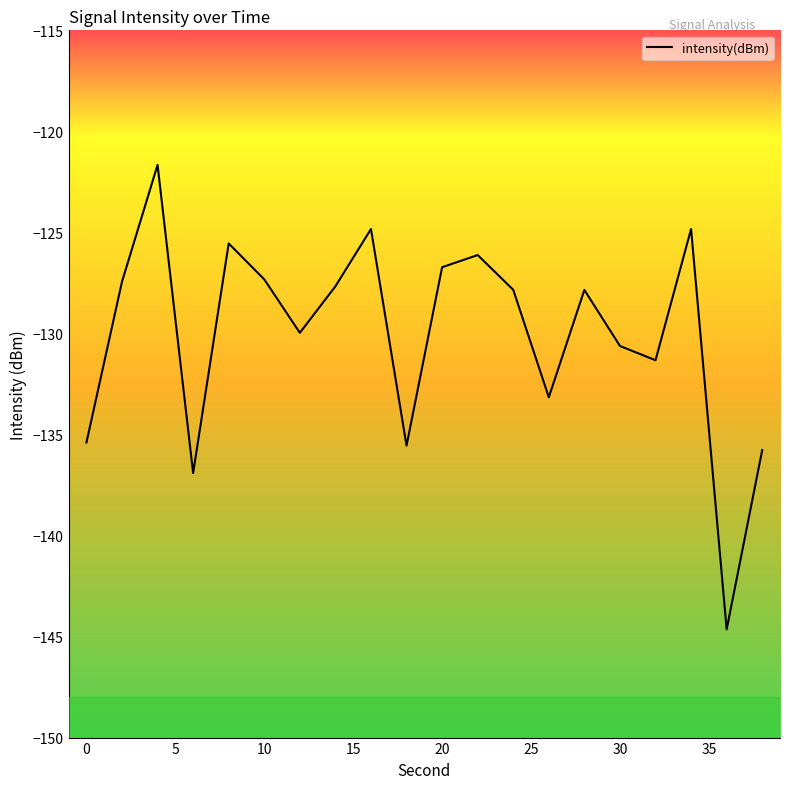

What is the sum of all values?

-2601.2